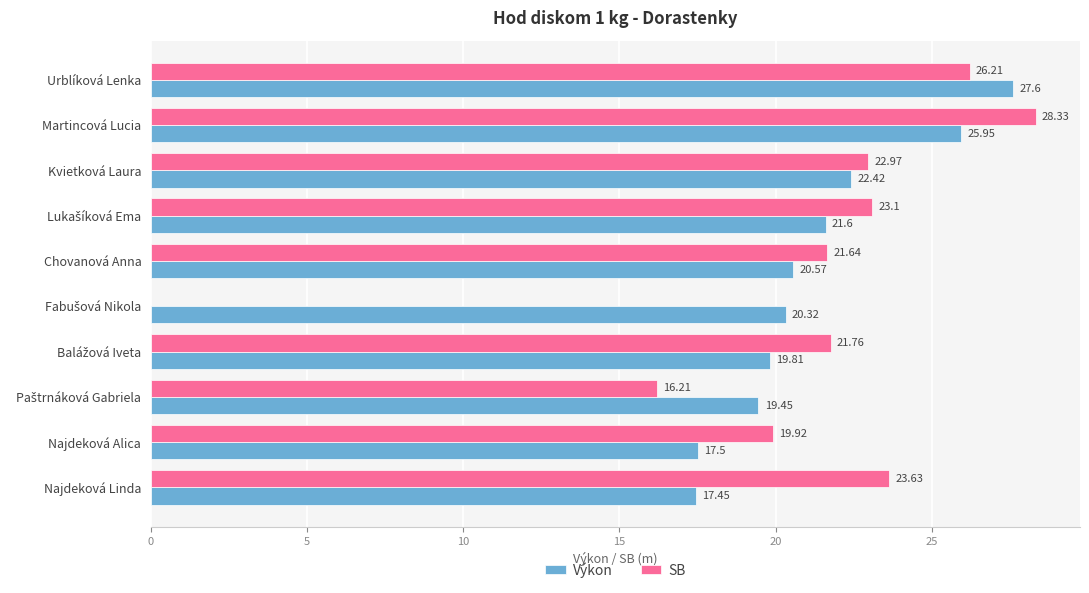

What is the value of the SB bar at the 4th from the left?

23.1